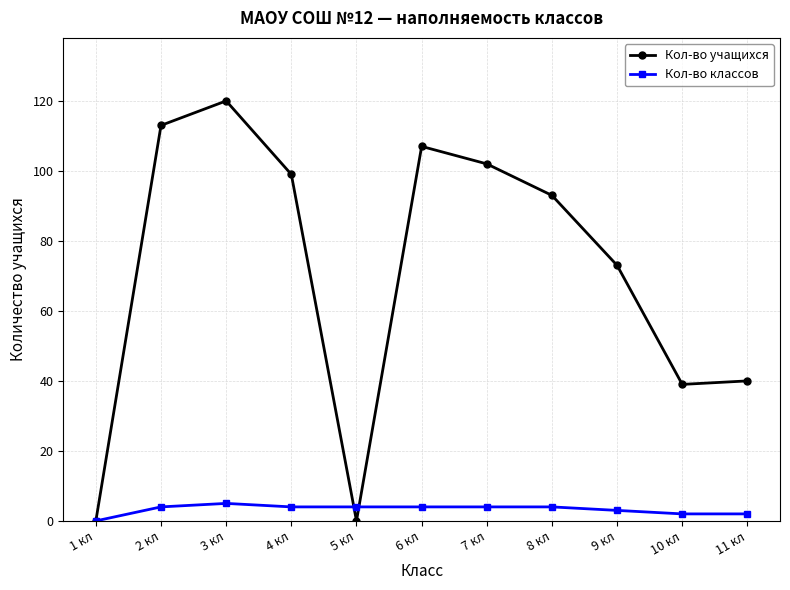

True or false: Кол-во учащихся has more than 1 points higher than both neighbors.

True